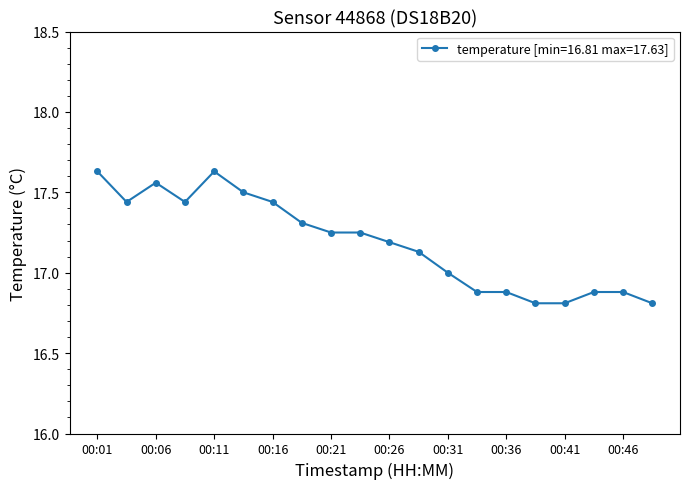

What is the smallest value displayed?

16.8